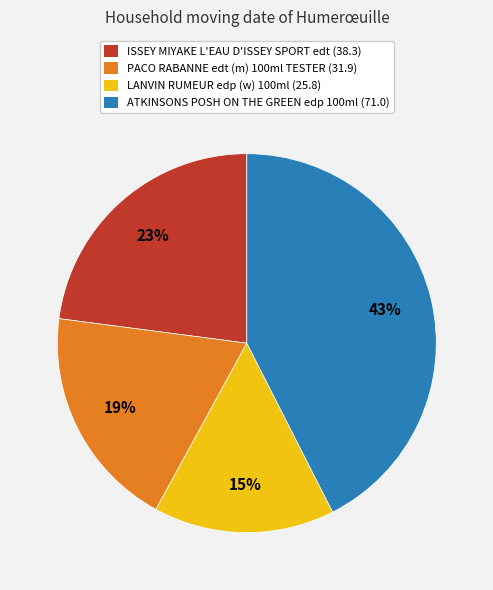

Count the number of slices in the pie.

4